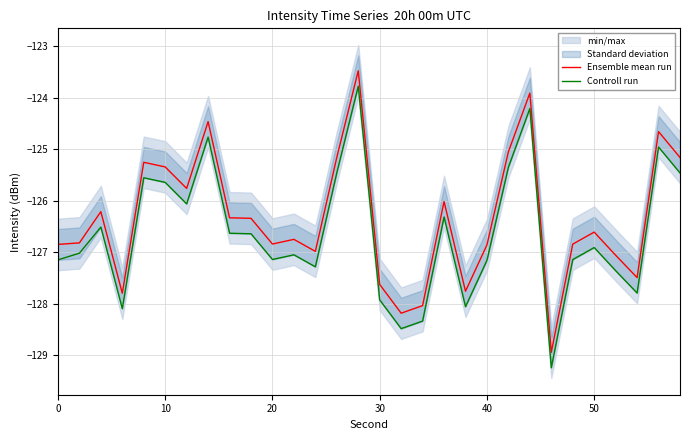

True or false: Ensemble mean run and Controll run cross at least once.

False